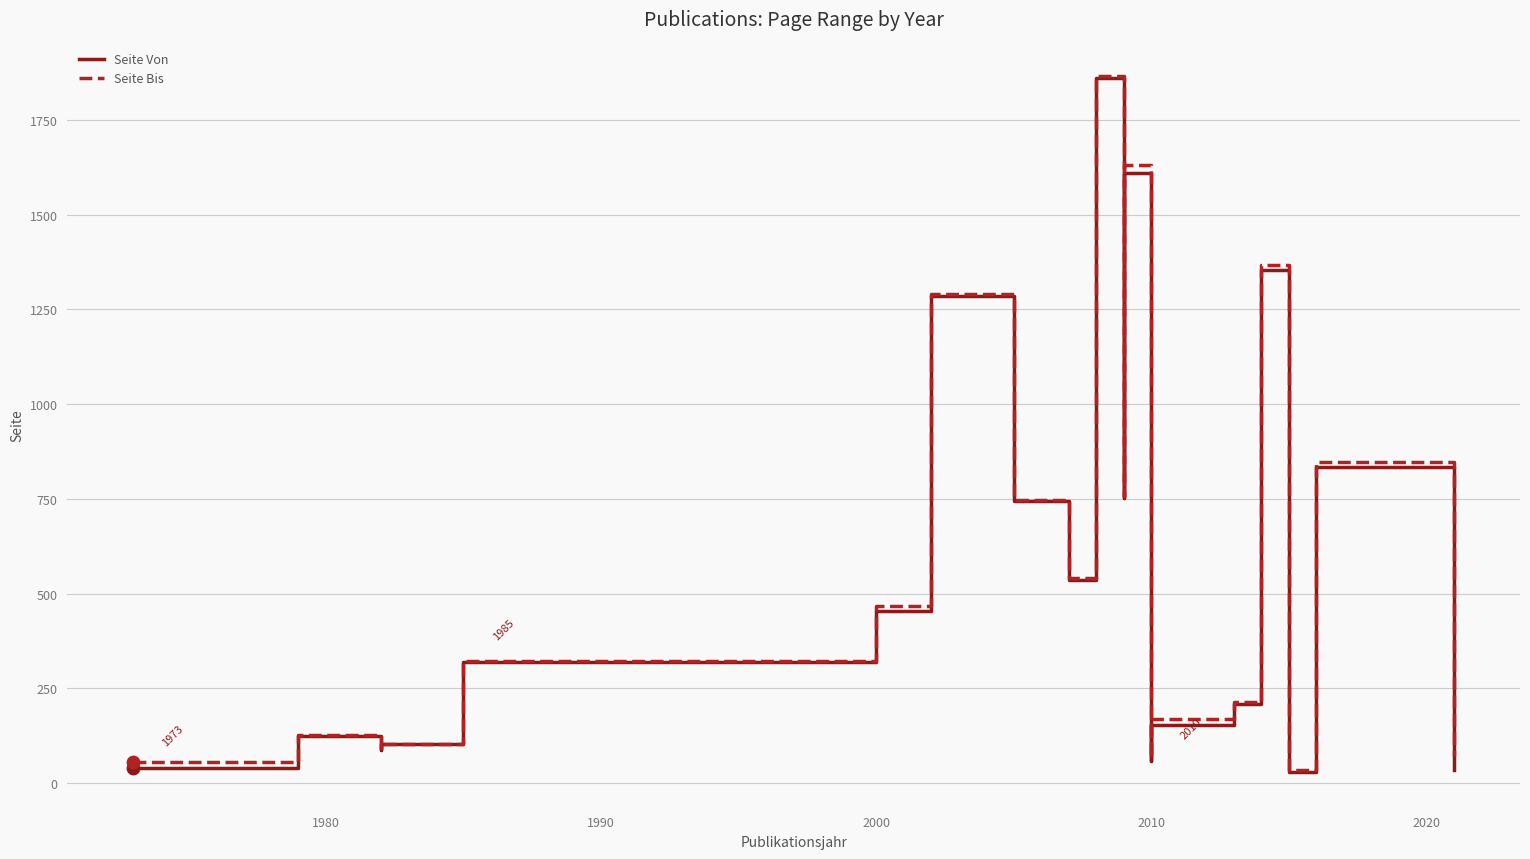

Which series reaches the maximum Y coordinate?

Seite Bis